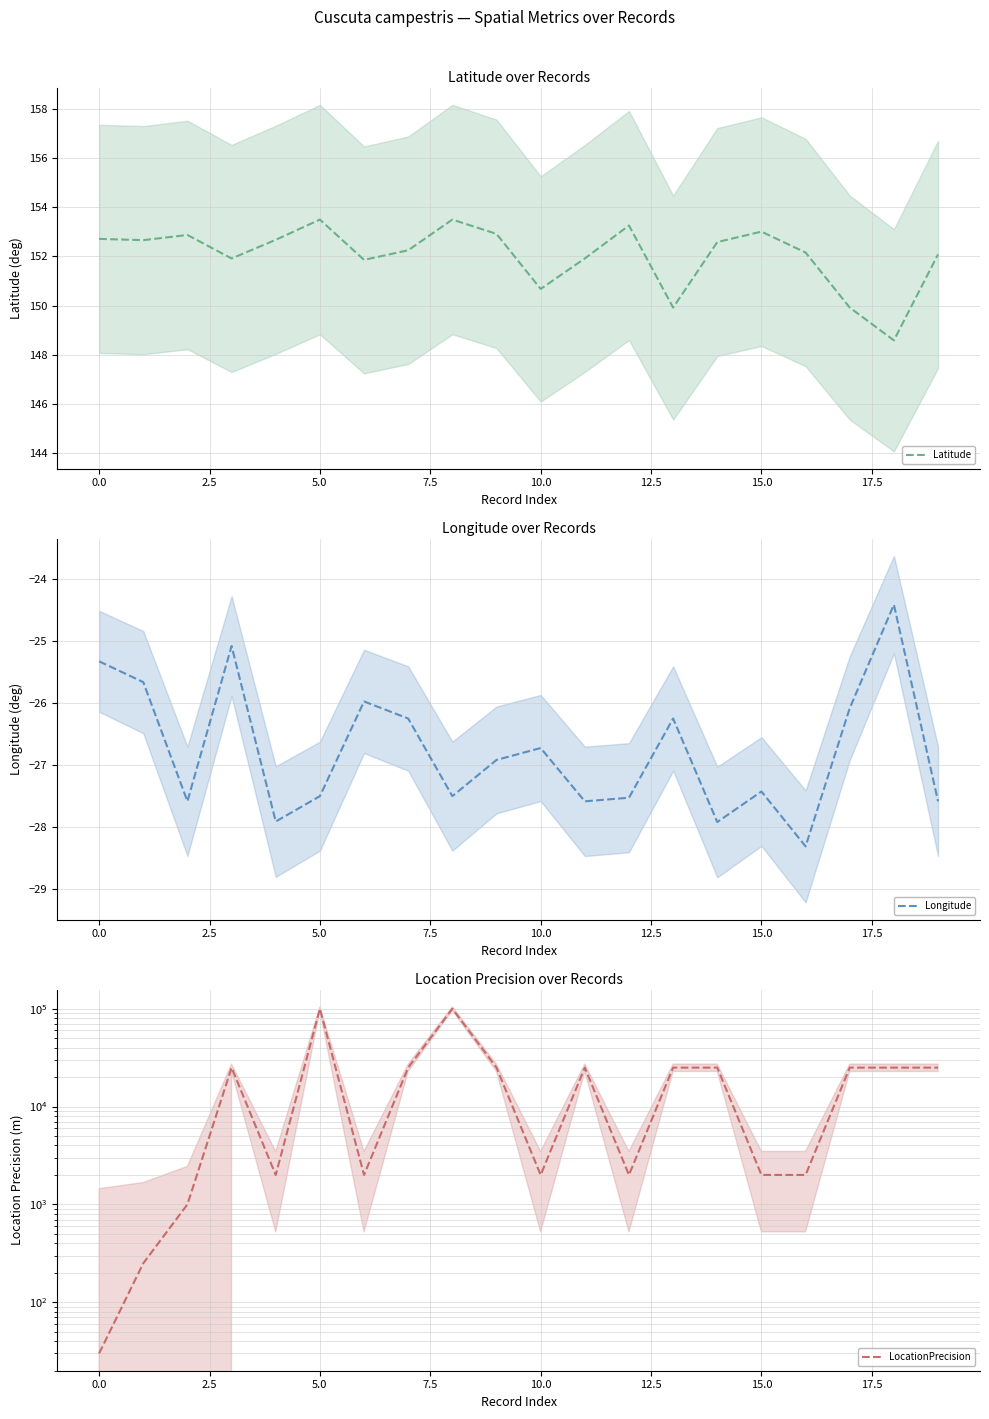

How many times do Latitude and LocationPrecision cross each other?

1